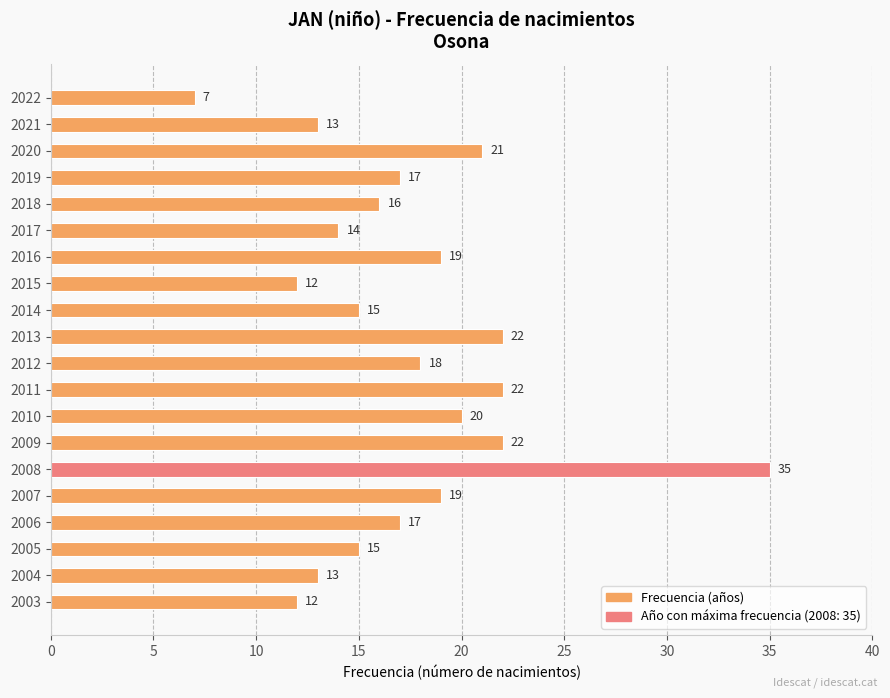

True or false: the data shows 22 at 2009.

True